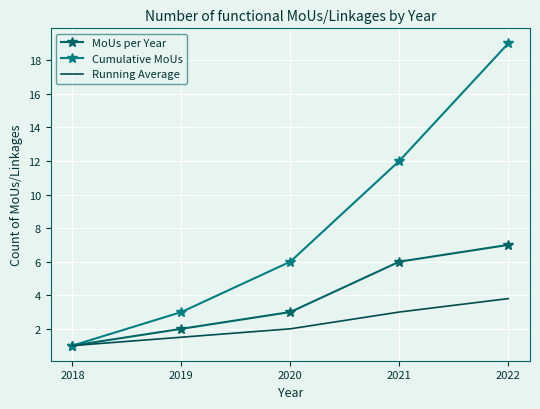

How many lines are shown in the chart?

3